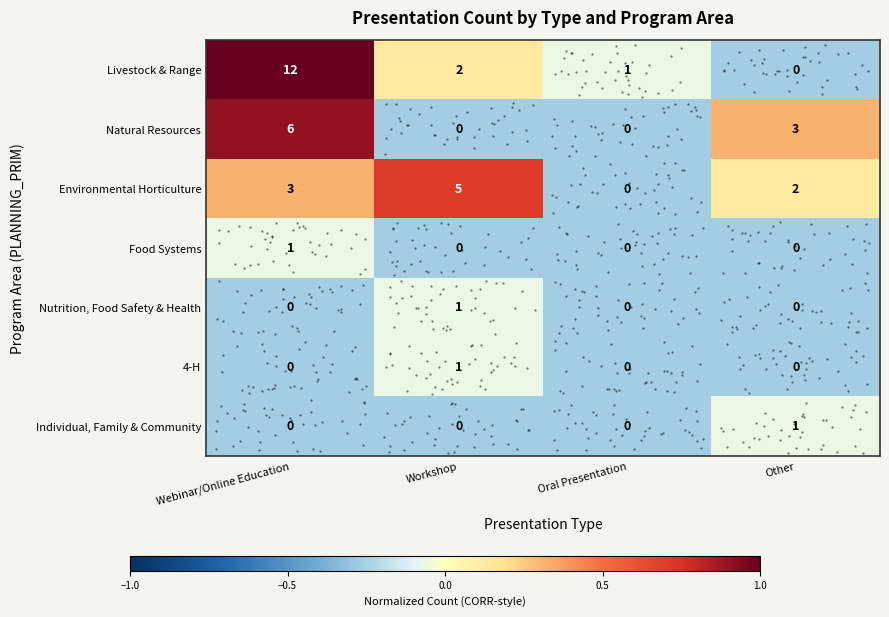

Which series has the largest range (max minus min)?

row_0